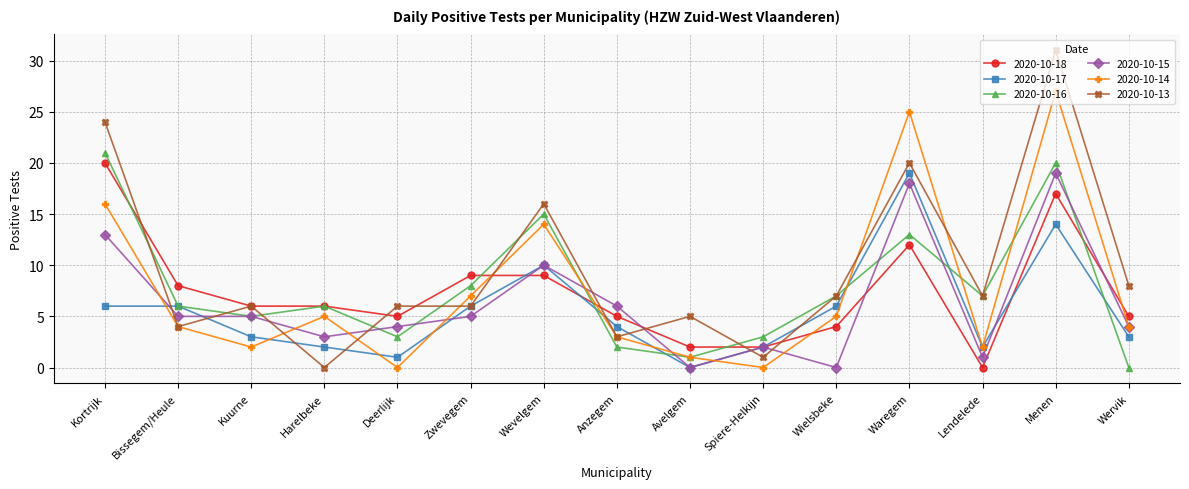

Where do 2020-10-14 and 2020-10-16 first cross each other?

Wevelgem and Anzegem